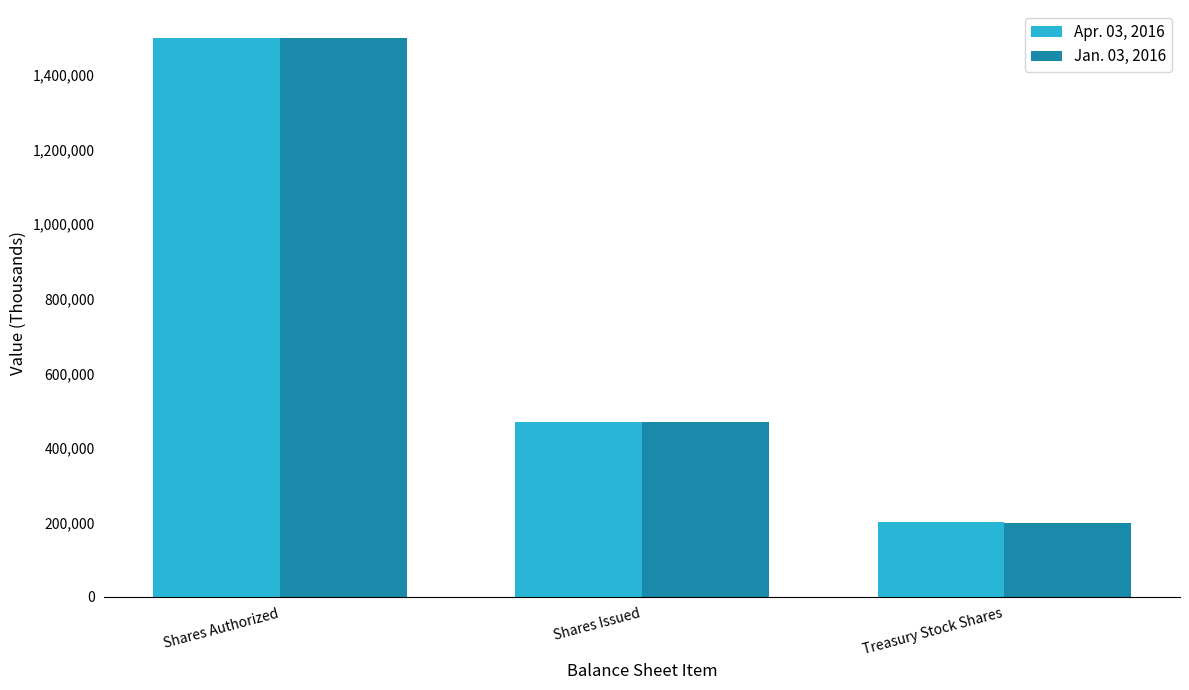

At which label is Apr. 03, 2016 closest to 851014?

Shares Issued